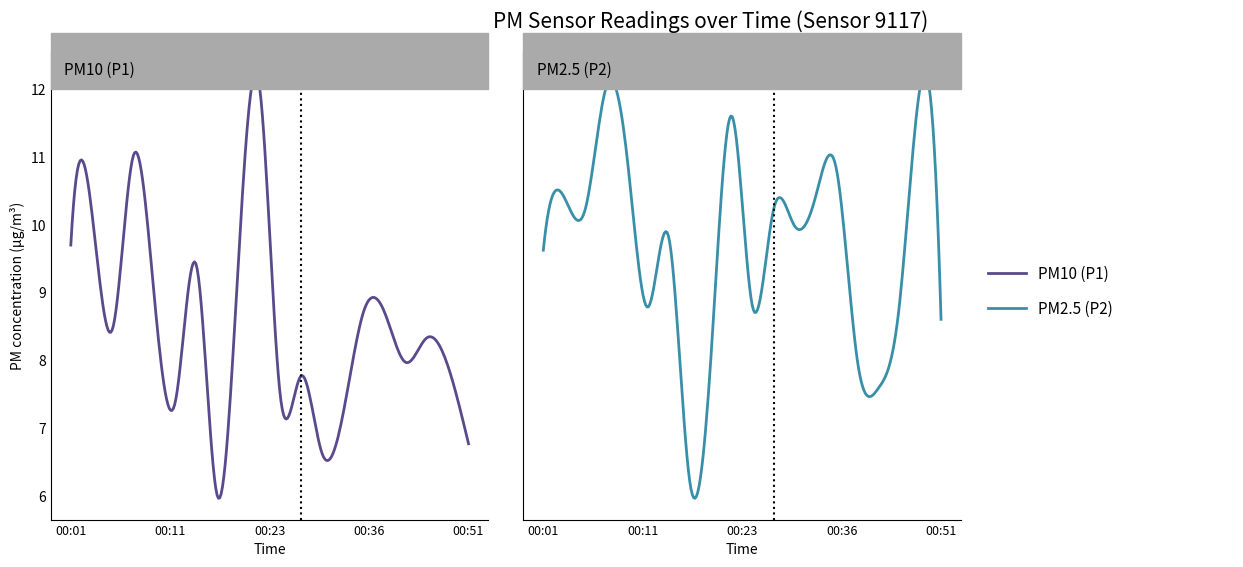

True or false: P1 and P2 intersect in this chart.

False